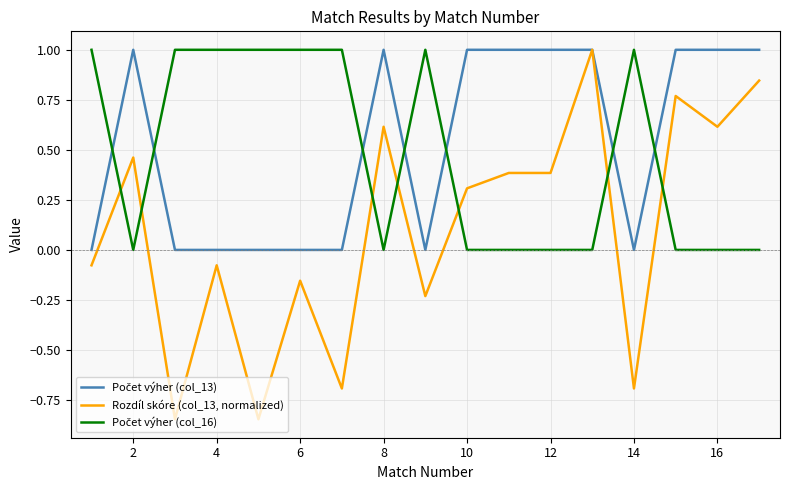

Which series has the largest range (max minus min)?

Rozdíl skóre (col_13, normalized)